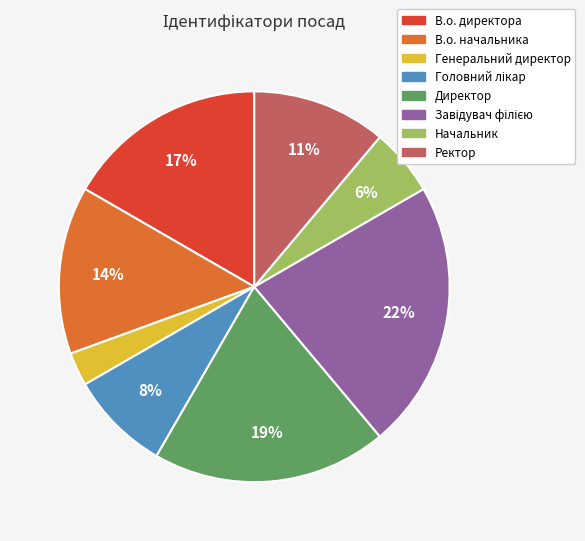

How many slices are in this pie chart?

8